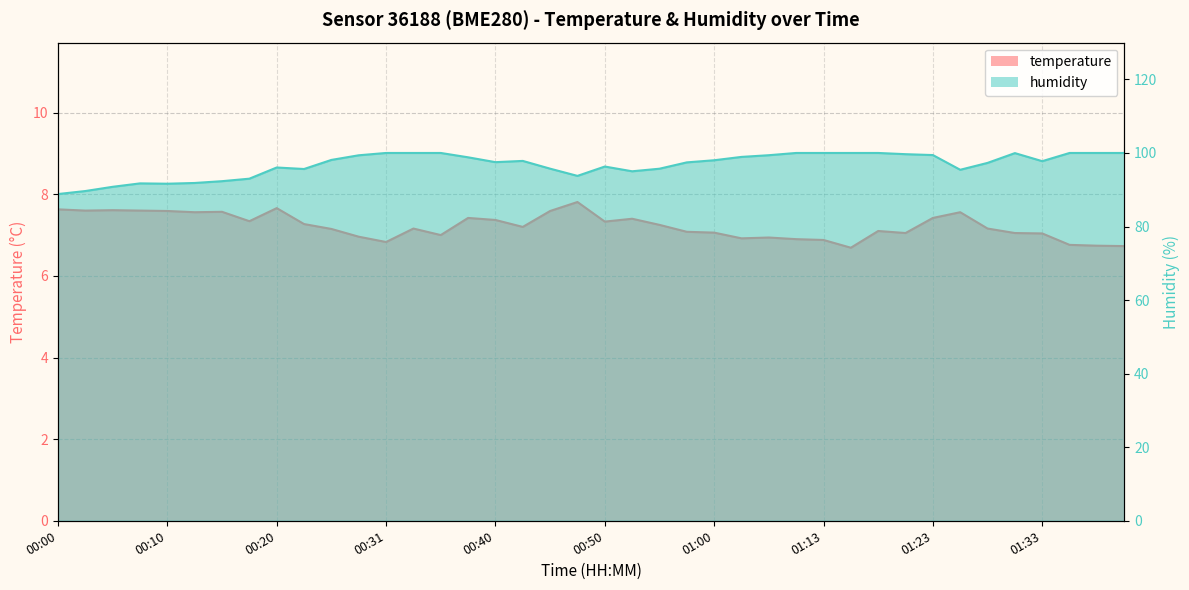

Reading right to left, transcribe all the data shown in this chart.

temperature: 6.7	6.7	6.8	7.0	7.0	7.2	7.6	7.4	7.0	7.1	6.7	6.9	6.9	6.9	6.9	7.1	7.1	7.2	7.4	7.3	7.8	7.6	7.2	7.4	7.4	7.0	7.2	6.8	7.0	7.2	7.3	7.7	7.3	7.6	7.6	7.6	7.6	7.6	7.6	7.6
humidity: 100.0	100.0	100.0	97.8	100.0	97.3	95.4	99.4	99.7	100.0	100.0	100.0	100.0	99.4	98.9	98.0	97.4	95.7	95.0	96.3	93.8	95.7	97.8	97.5	98.8	100.0	100.0	100.0	99.4	98.1	95.6	96.0	93.0	92.3	91.8	91.6	91.7	90.8	89.7	88.8